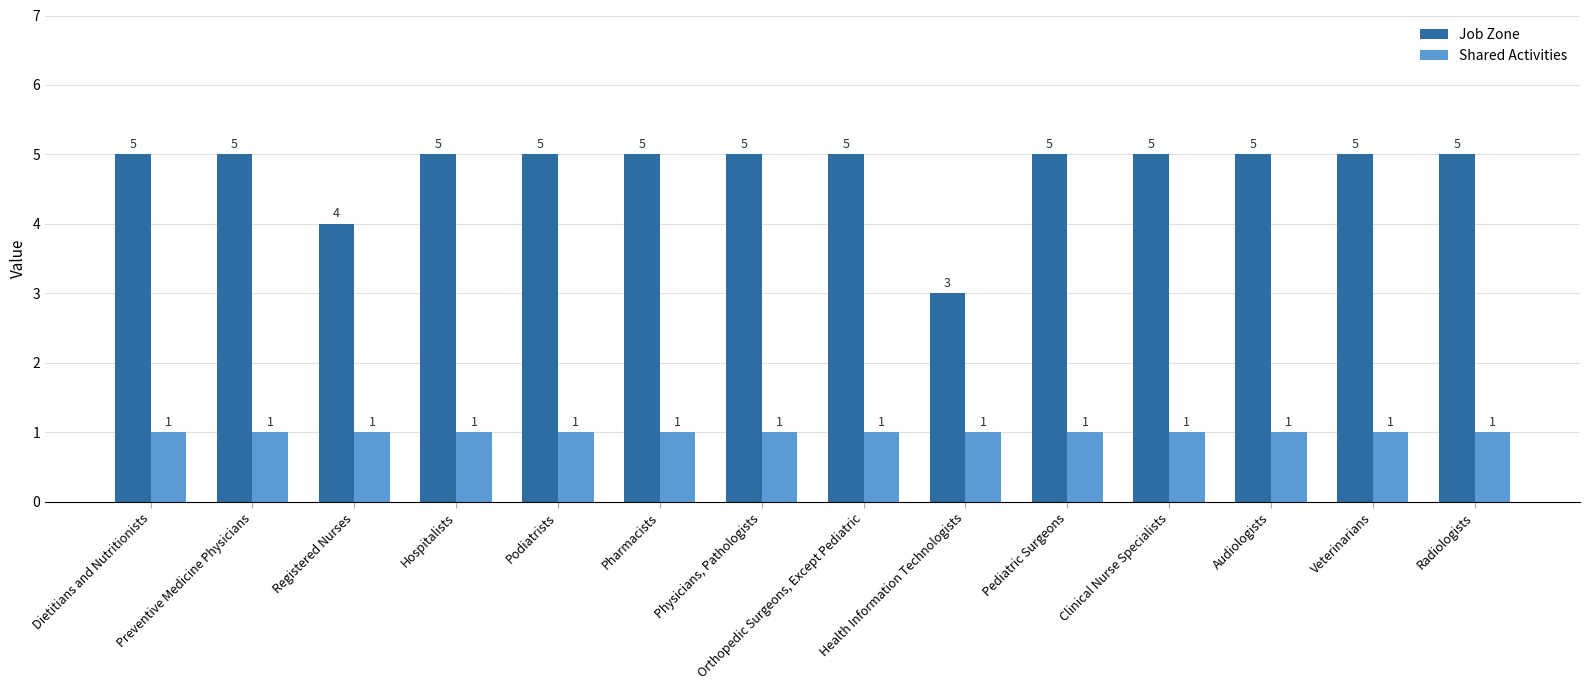

Which series has the largest range (max minus min)?

Job Zone